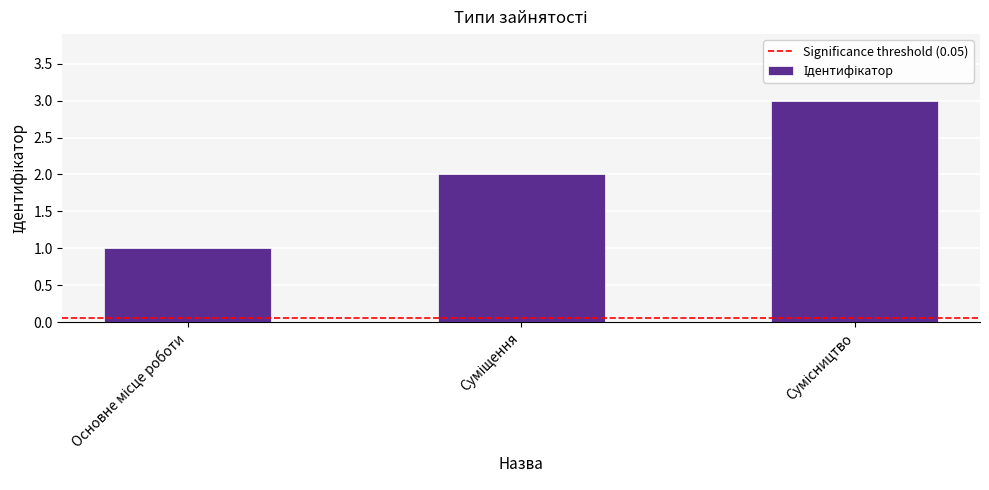

What is the maximum value shown in the chart?

3